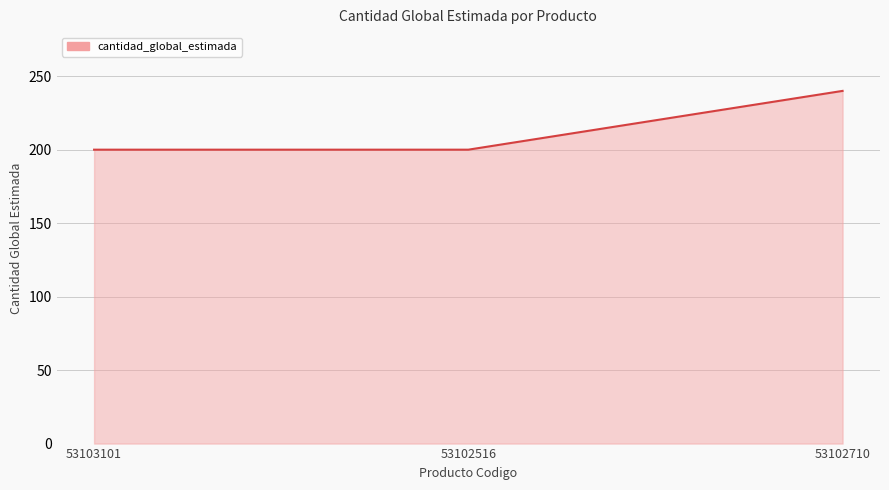

How many lines are shown in the chart?

1